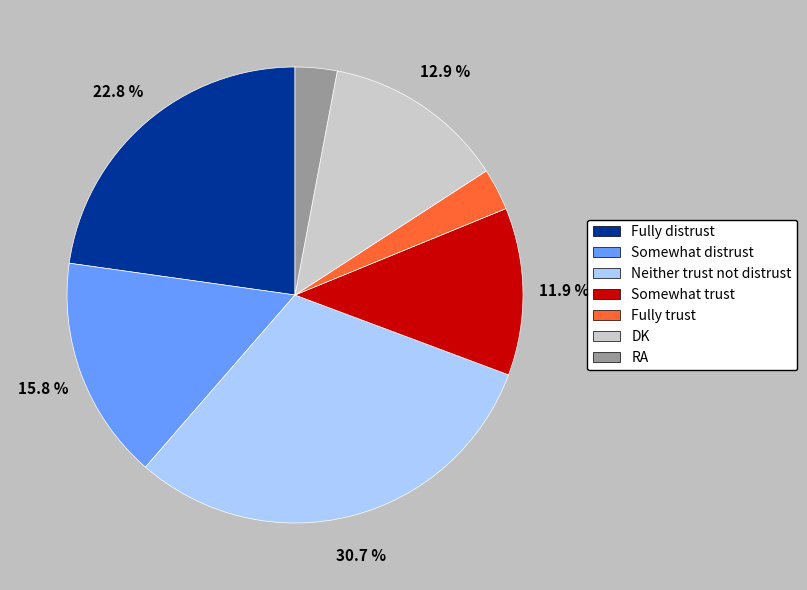

Approximately how many times larger is the value at Fully distrust compared to DK?

1.8